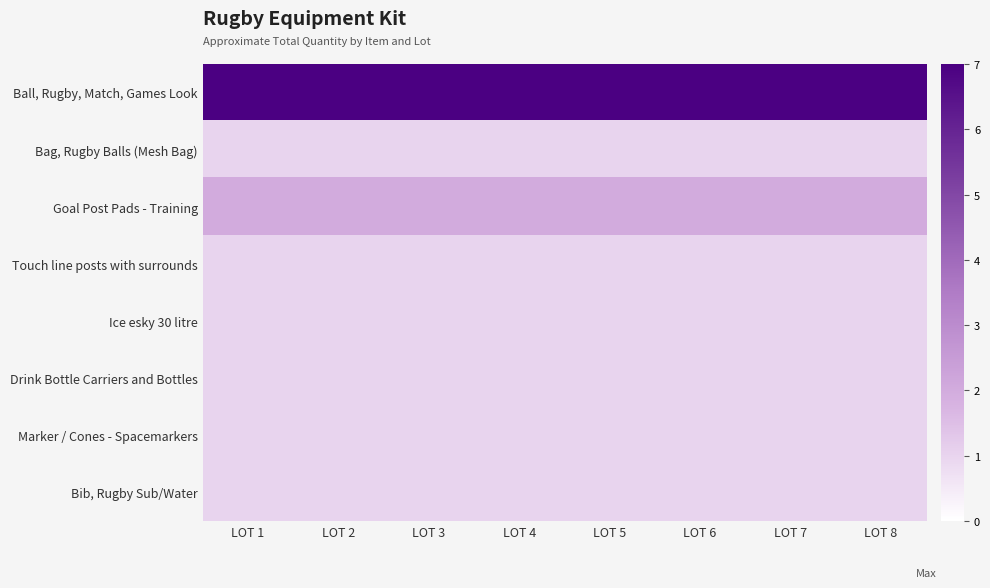

Reading right to left, transcribe all the data shown in this chart.

Ball, Rugby, Match, Games Look: LOT 8=7	LOT 7=7	LOT 6=7	LOT 5=7	LOT 4=7	LOT 3=7	LOT 2=7	LOT 1=7
Bag, Rugby Balls (Mesh Bag): LOT 8=1	LOT 7=1	LOT 6=1	LOT 5=1	LOT 4=1	LOT 3=1	LOT 2=1	LOT 1=1
Goal Post Pads - Training: LOT 8=2	LOT 7=2	LOT 6=2	LOT 5=2	LOT 4=2	LOT 3=2	LOT 2=2	LOT 1=2
Touch line posts with surrounds: LOT 8=1	LOT 7=1	LOT 6=1	LOT 5=1	LOT 4=1	LOT 3=1	LOT 2=1	LOT 1=1
Ice esky 30 litre: LOT 8=1	LOT 7=1	LOT 6=1	LOT 5=1	LOT 4=1	LOT 3=1	LOT 2=1	LOT 1=1
Drink Bottle Carriers and Bottles: LOT 8=1	LOT 7=1	LOT 6=1	LOT 5=1	LOT 4=1	LOT 3=1	LOT 2=1	LOT 1=1
Marker / Cones - Spacemarkers: LOT 8=1	LOT 7=1	LOT 6=1	LOT 5=1	LOT 4=1	LOT 3=1	LOT 2=1	LOT 1=1
Bib, Rugby Sub/Water: LOT 8=1	LOT 7=1	LOT 6=1	LOT 5=1	LOT 4=1	LOT 3=1	LOT 2=1	LOT 1=1